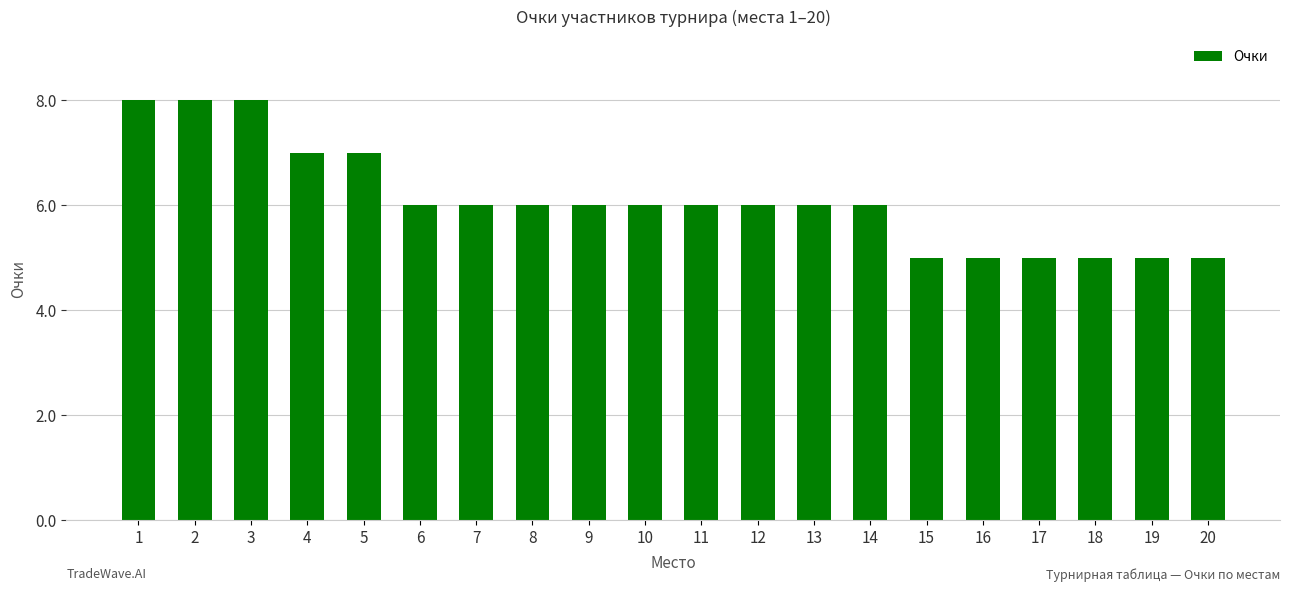

True or false: the data shows 8 at 6.

False